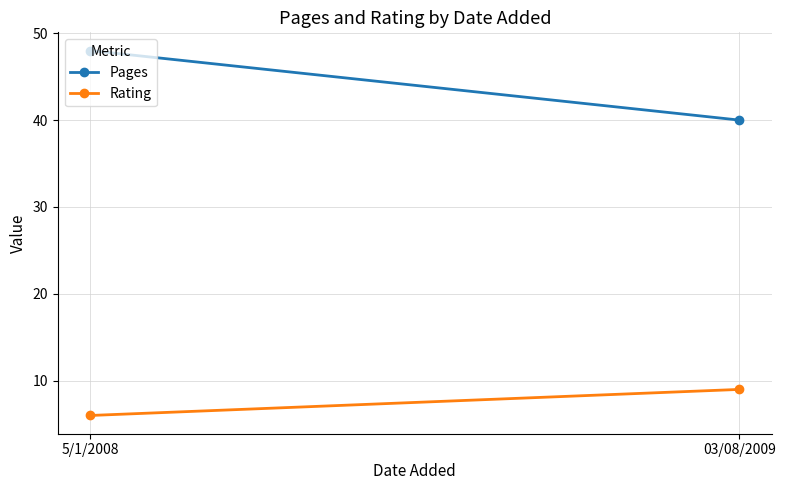

The Pages series shows 40 at 03/08/2009. True or false?

True